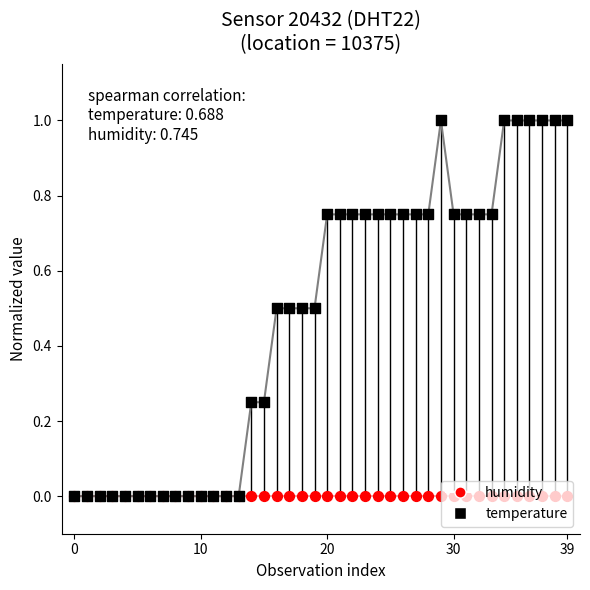

Which series has the largest total across all categories?

temperature